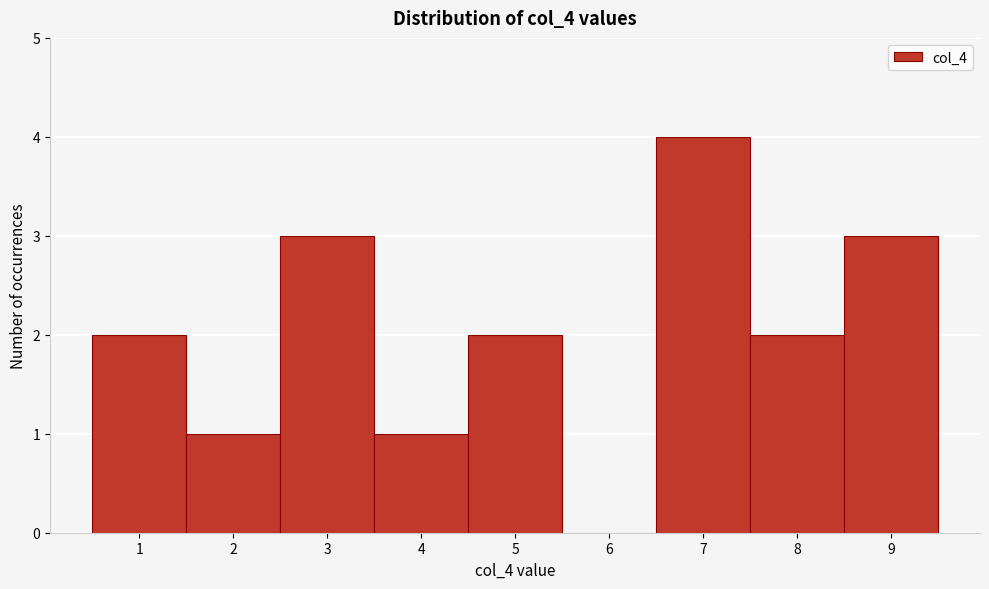

How tall is the bar that spans 7.5 to 8.5 on the x-axis? The values are not printed on the chart, so give them approximately, as read against the axis.

2